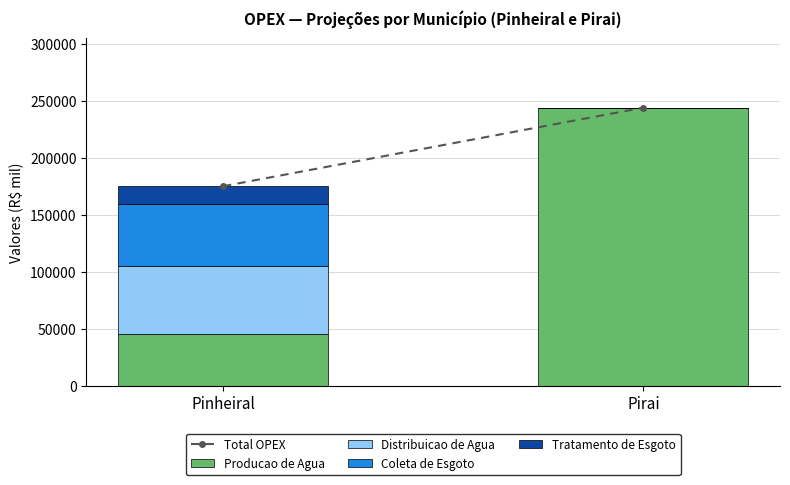

At which label does Producao de Agua reach its peak?

Pirai